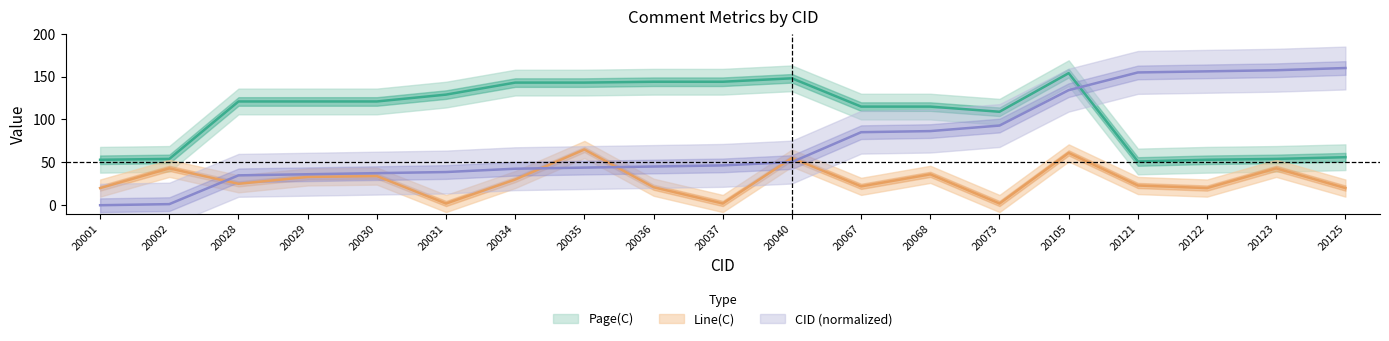

At which label is Line(C) closest to 33?

20029